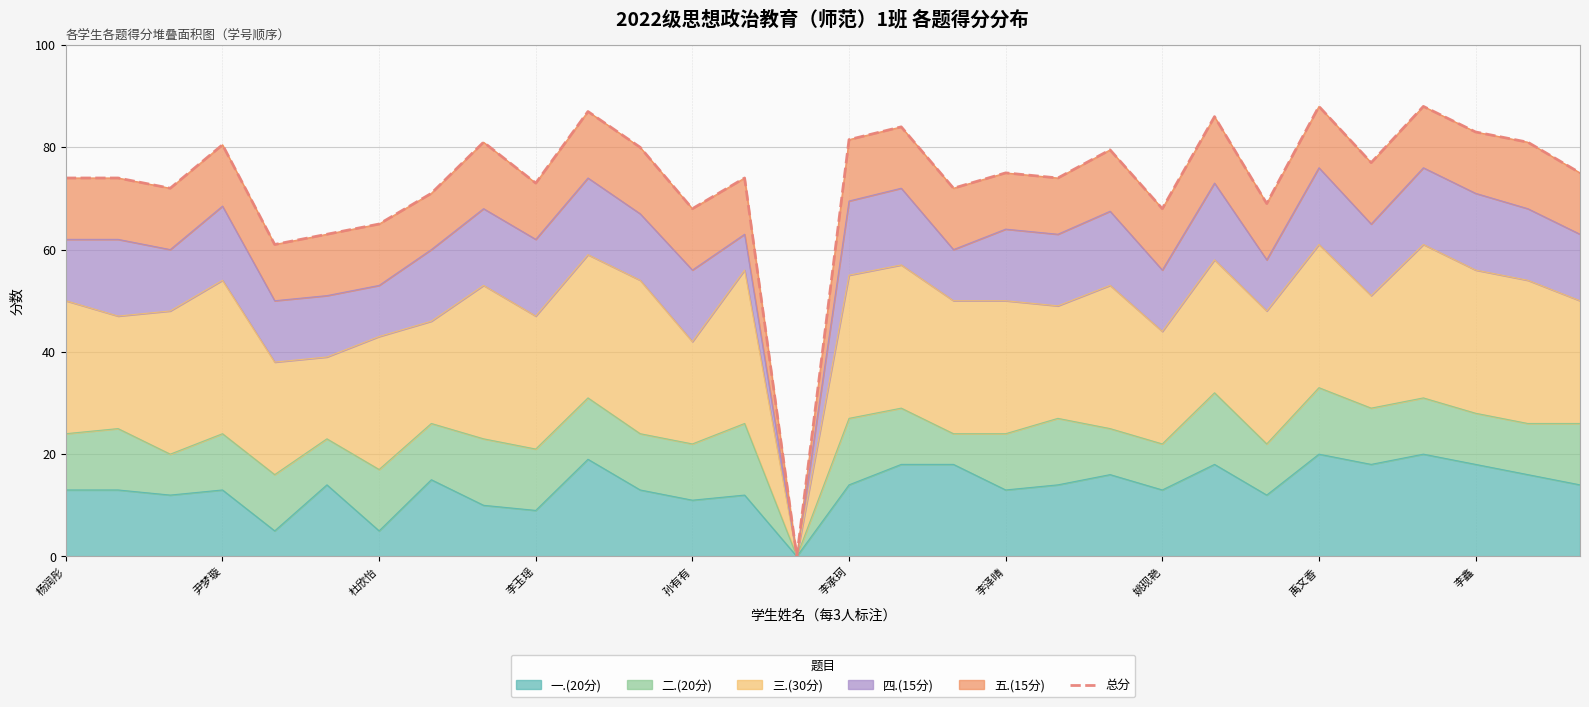

Read the value at 孙有有.

68.0